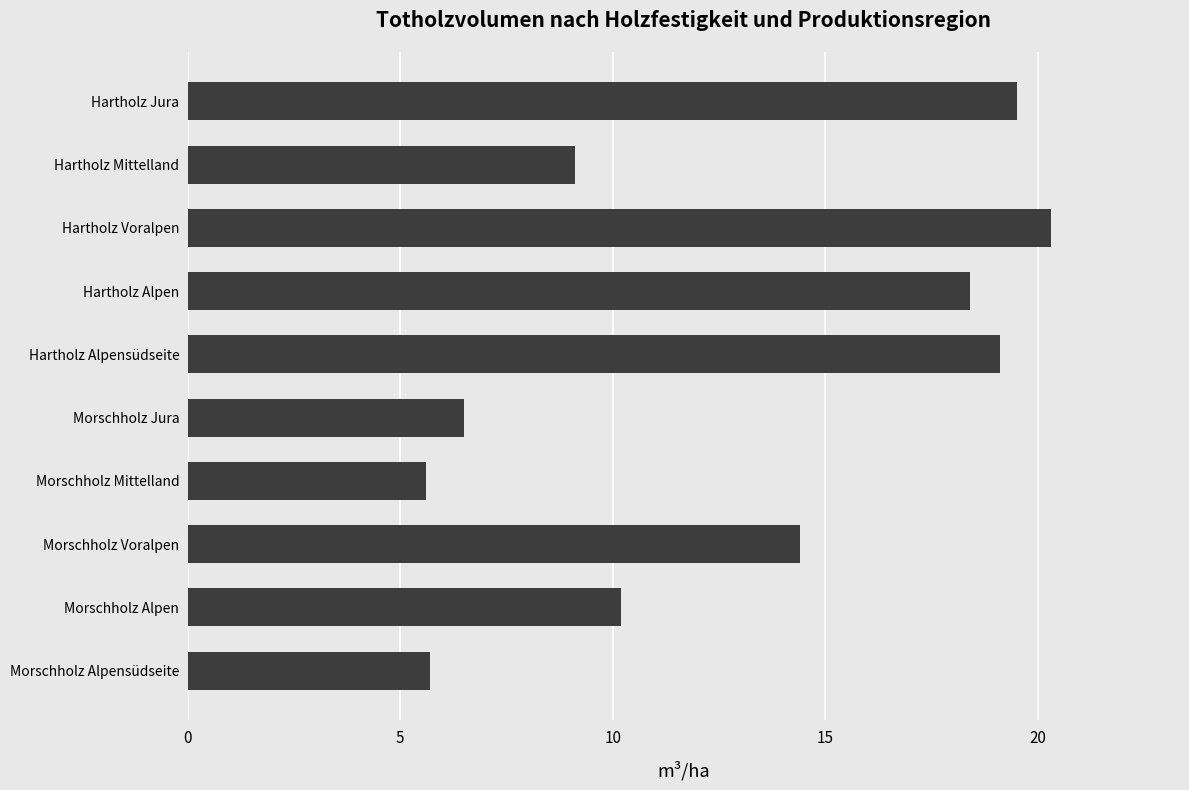

What is the difference between the maximum and minimum values?

14.7